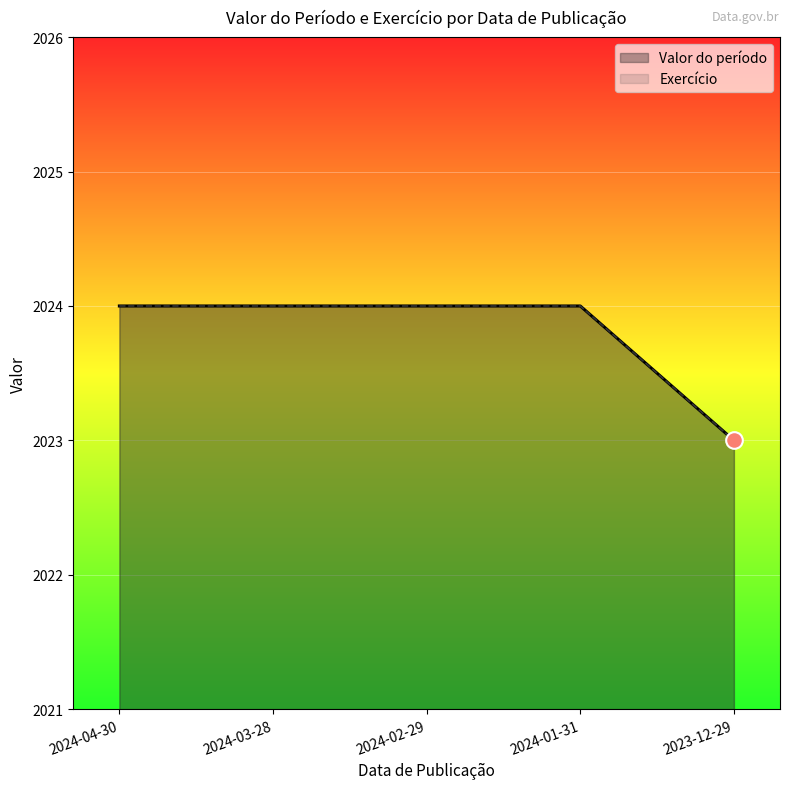

What is the difference between the Valor do período values at 2023-12-29 and 2024-02-29?

1